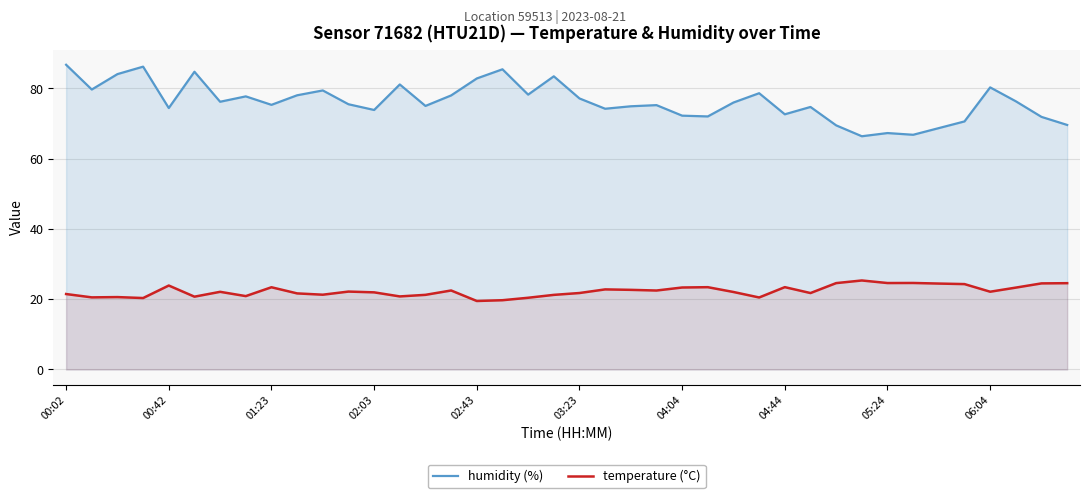

Reading right to left, extract all data points from this chart.

humidity (%): 69.6	71.9	76.3	80.3	70.6	68.7	66.8	67.3	66.4	69.5	74.7	72.6	78.6	76.0	72.0	72.2	75.2	74.9	74.2	77.2	83.5	78.2	85.5	82.8	78.0	75.0	81.1	73.9	75.5	79.4	78.0	75.3	77.7	76.2	84.8	74.4	86.2	84.1	79.7	86.7
temperature (°C): 24.6	24.5	23.3	22.1	24.3	24.5	24.6	24.6	25.3	24.6	21.8	23.4	20.5	22.1	23.4	23.3	22.5	22.7	22.8	21.8	21.2	20.4	19.7	19.5	22.5	21.2	20.8	22.0	22.2	21.3	21.7	23.4	20.9	22.1	20.7	23.9	20.3	20.6	20.5	21.5